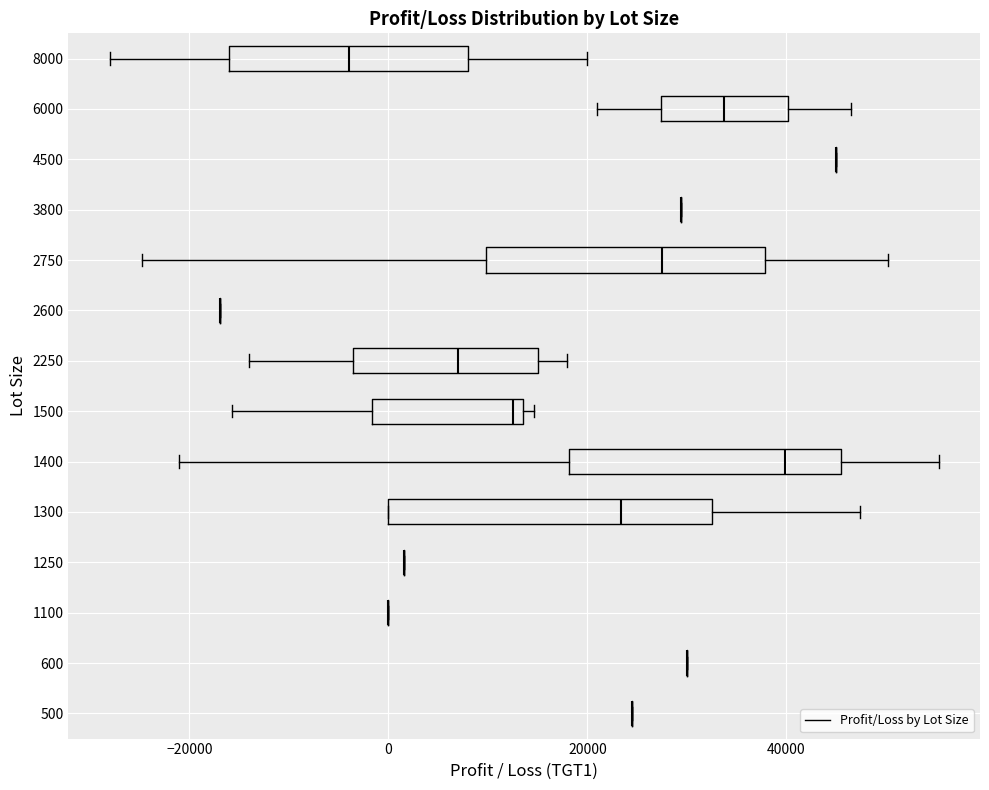

Reading bottom to top, transcribe this box plot: for each box, give where its median line is, the range the box spans, and where its two whiskers end, as read against the x-axis. The values are not printed on the chart, so give them approximately, as read against the axis.

500: box collapsed to a line at 24000, whiskers 24000 to 24000
600: box collapsed to a line at 30000, whiskers 30000 to 30000
1100: box collapsed to a line at 0, whiskers 0 to 0
1250: box collapsed to a line at 2000, whiskers 2000 to 2000
1300: median 24000, box 0 to 32000, whiskers 0 to 48000
1400: median 40000, box 18000 to 46000, whiskers -20000 to 56000
1500: median 12000, box -2000 to 14000, whiskers -16000 to 14000 (just right of the box's right edge)
2250: median 8000, box -4000 to 16000, whiskers -14000 to 18000
2600: box collapsed to a line at -16000, whiskers -16000 to -16000
2750: median 28000, box 10000 to 38000, whiskers -24000 to 50000
3800: box collapsed to a line at 30000, whiskers 30000 to 30000
4500: box collapsed to a line at 46000, whiskers 46000 to 46000
6000: median 34000, box 28000 to 40000, whiskers 22000 to 46000
8000: median -4000, box -16000 to 8000, whiskers -28000 to 20000